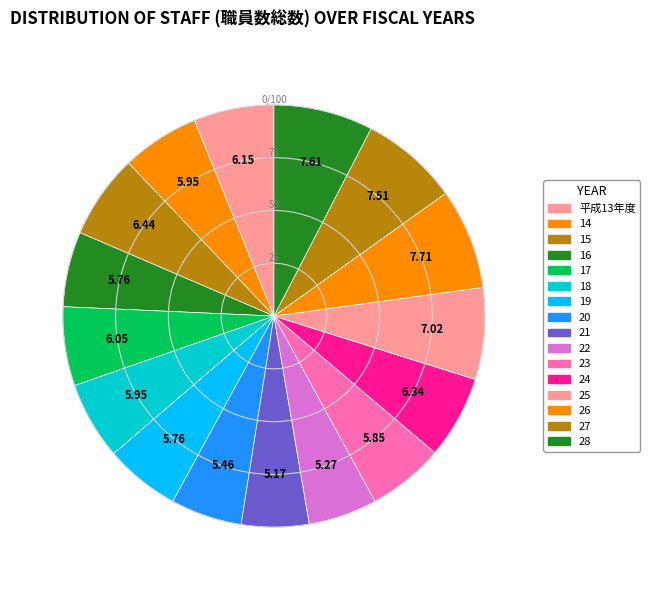

Which category has the biggest portion of the pie?

26